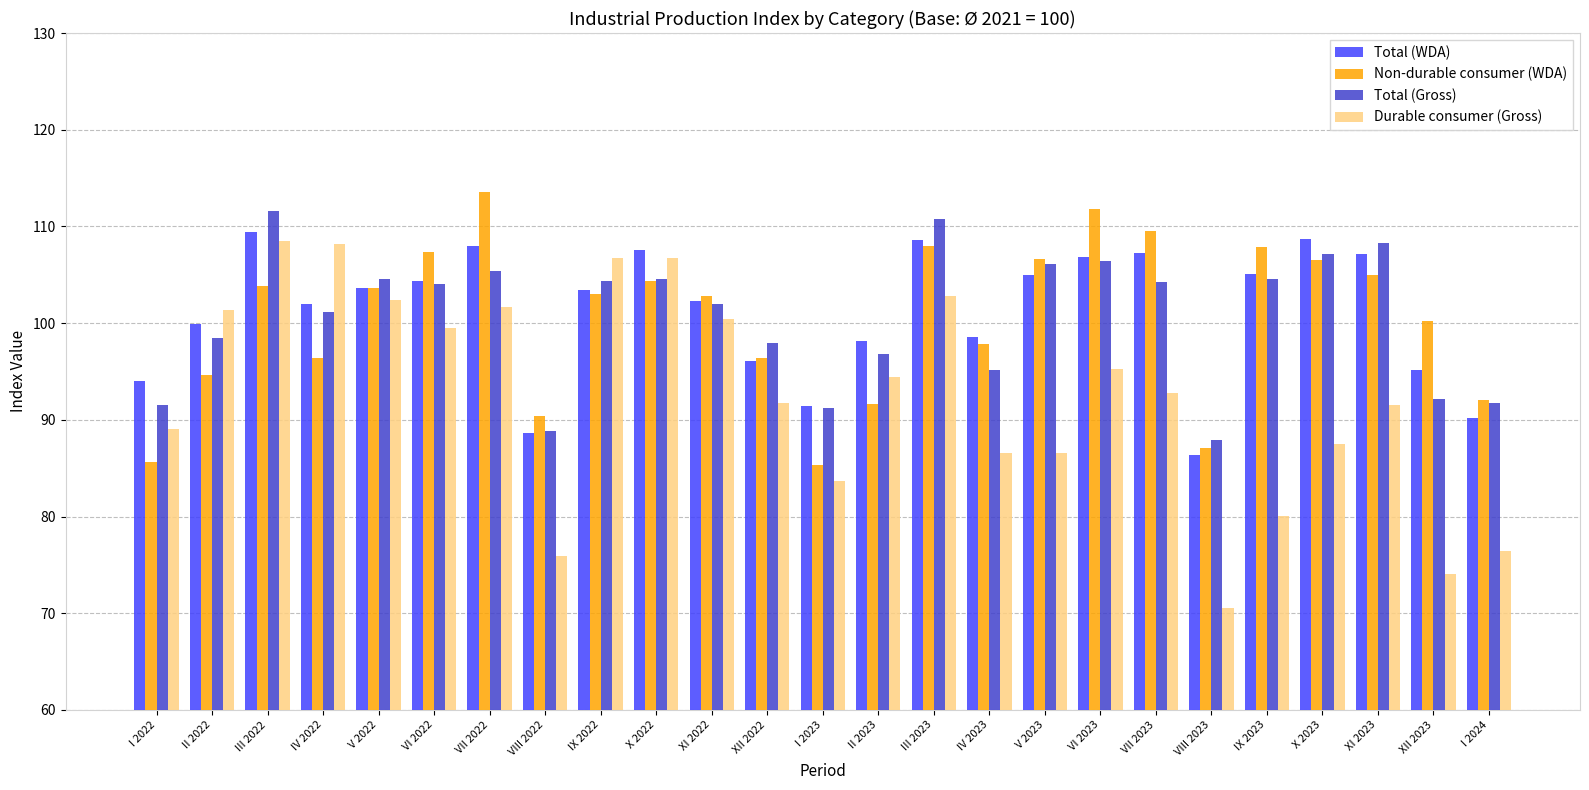

What is the difference between the maximum and minimum values in the Durable consumer (Gross) series?

38.0